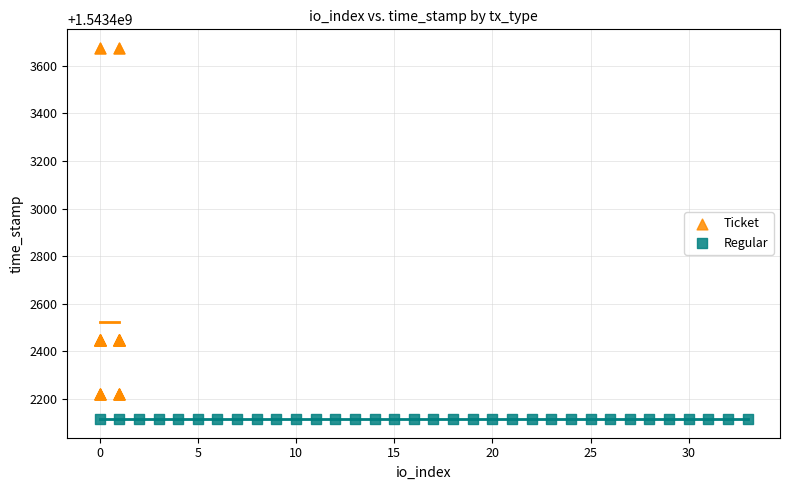

Which series contains the highest Y value?

Ticket